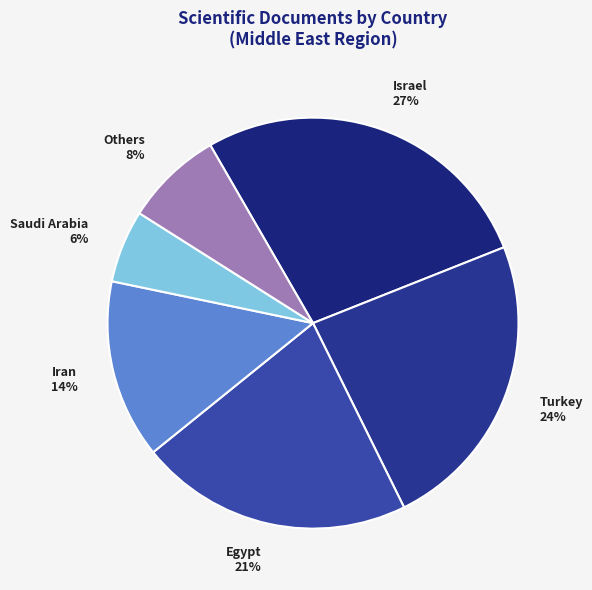

To the nearest percent, what is the average slice percentage?

17%